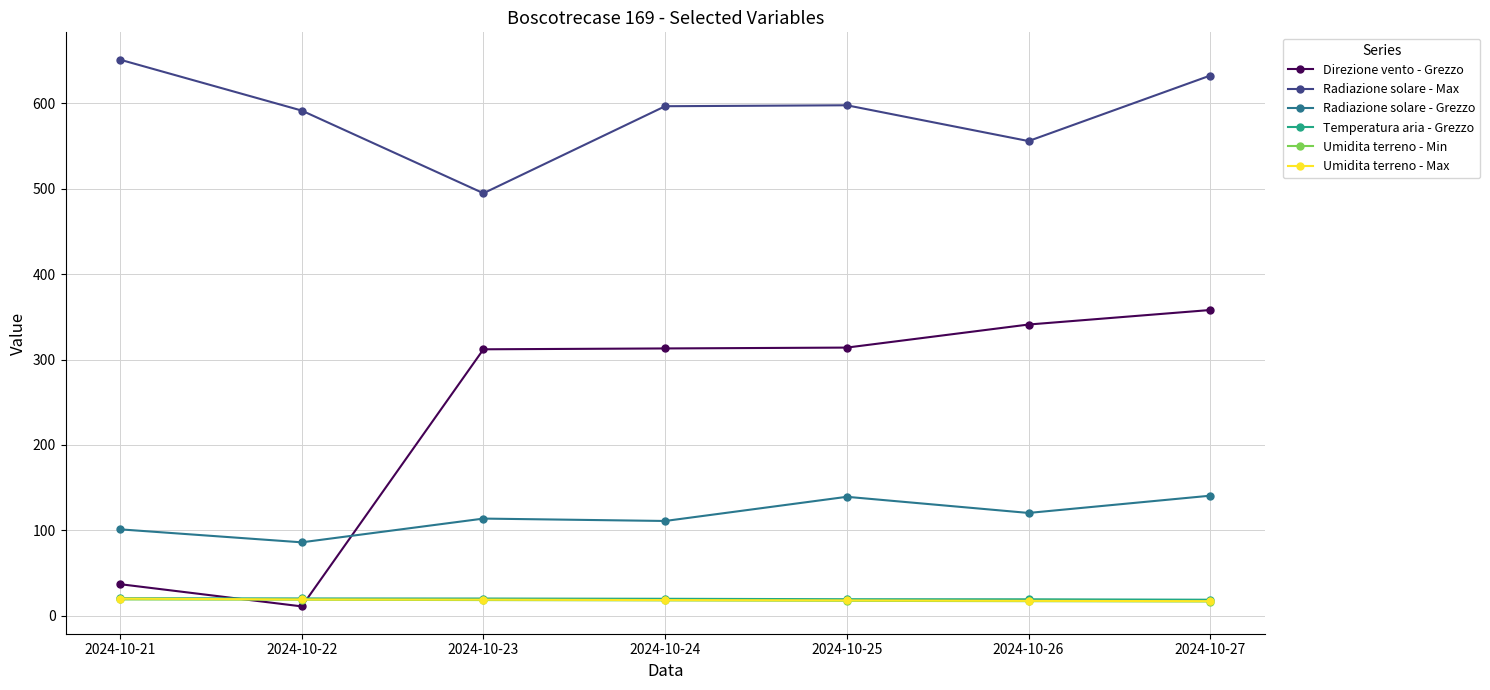

At how many categories does at least one series exceed 474?

7